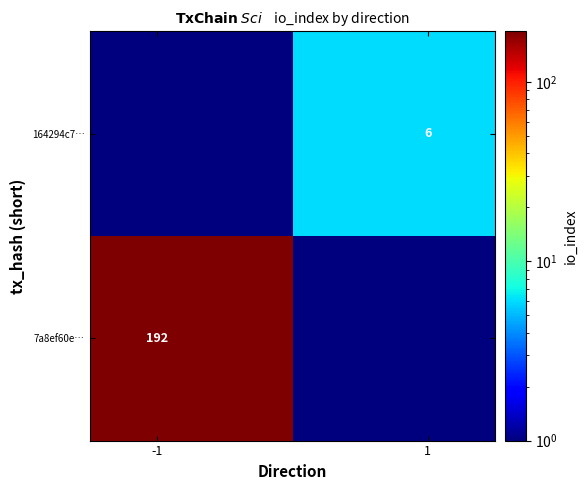

How many series are shown in this chart?

2